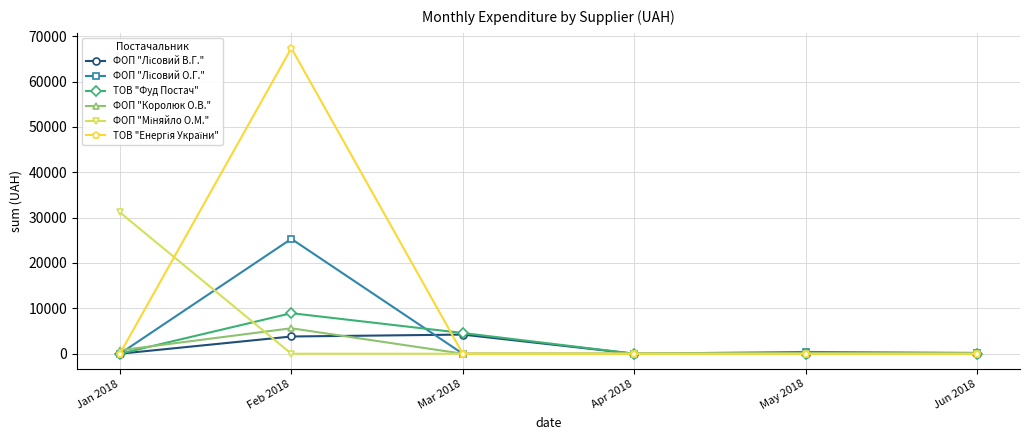

Count the number of data series in this chart.

6